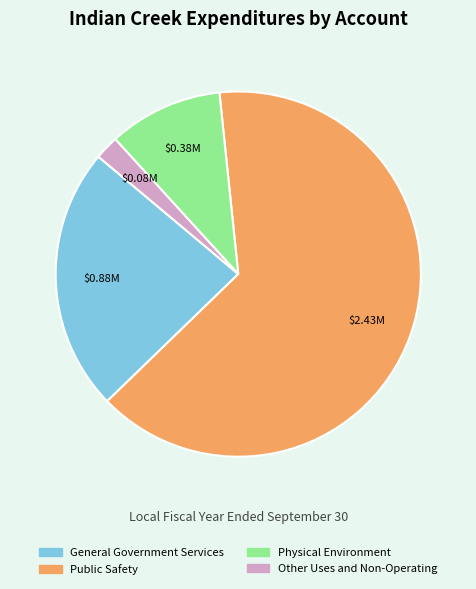

Combined, do Other Uses and Non-Operating and General Government Services account for over 50%?

No